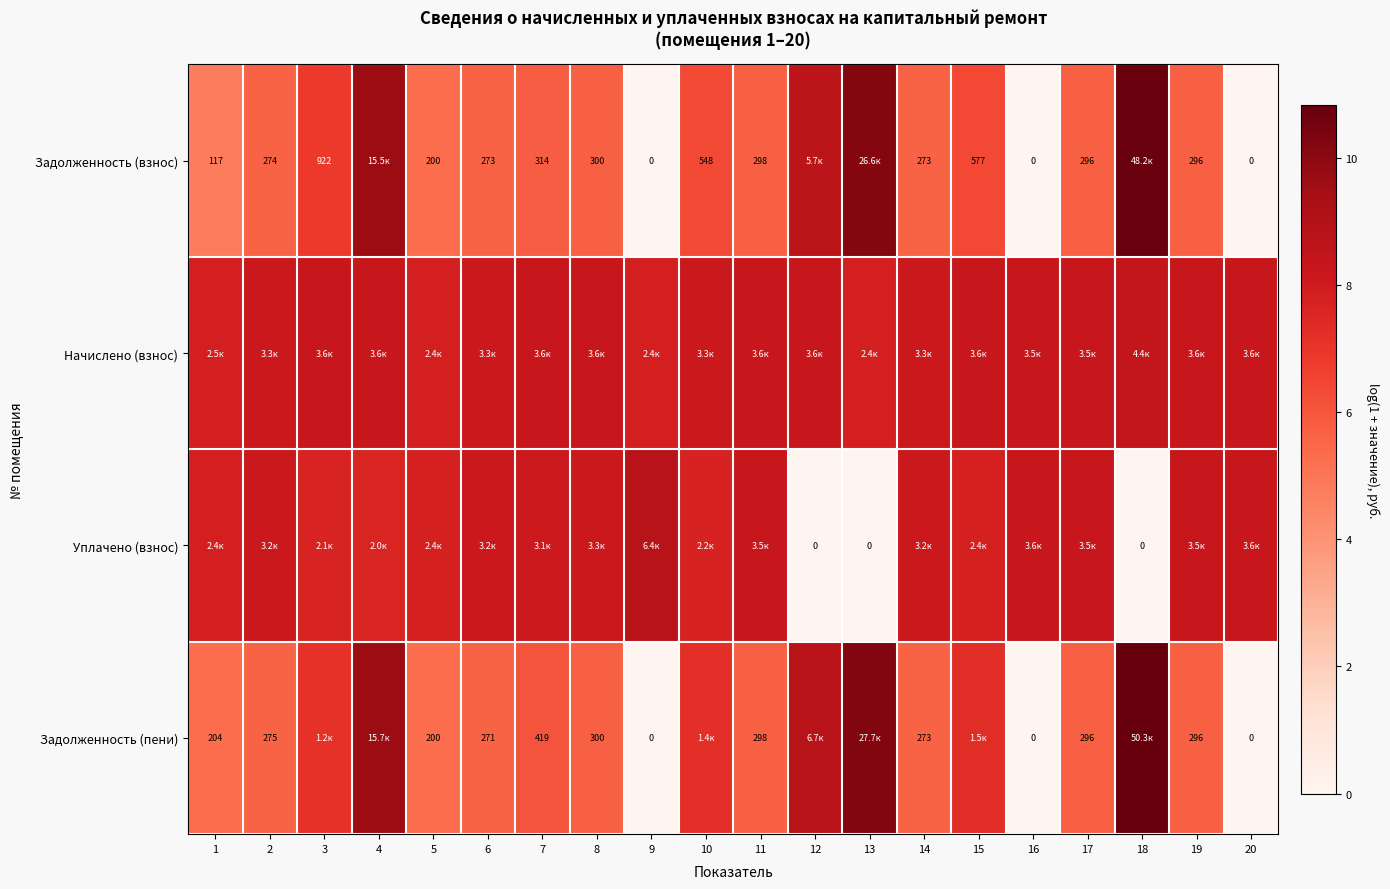

Which has a higher value, 15 or 8?

15